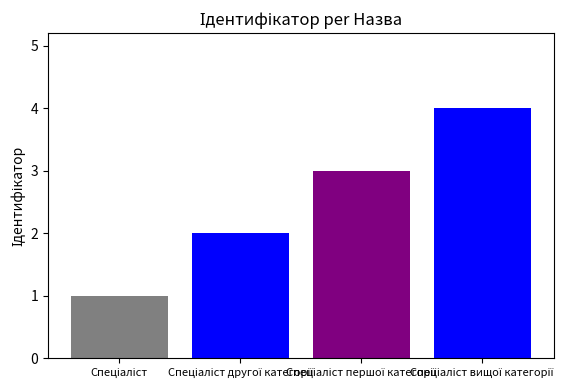

Approximately how many times larger is the value at Спеціаліст вищої категорії compared to Спеціаліст другої категорії?

2.0